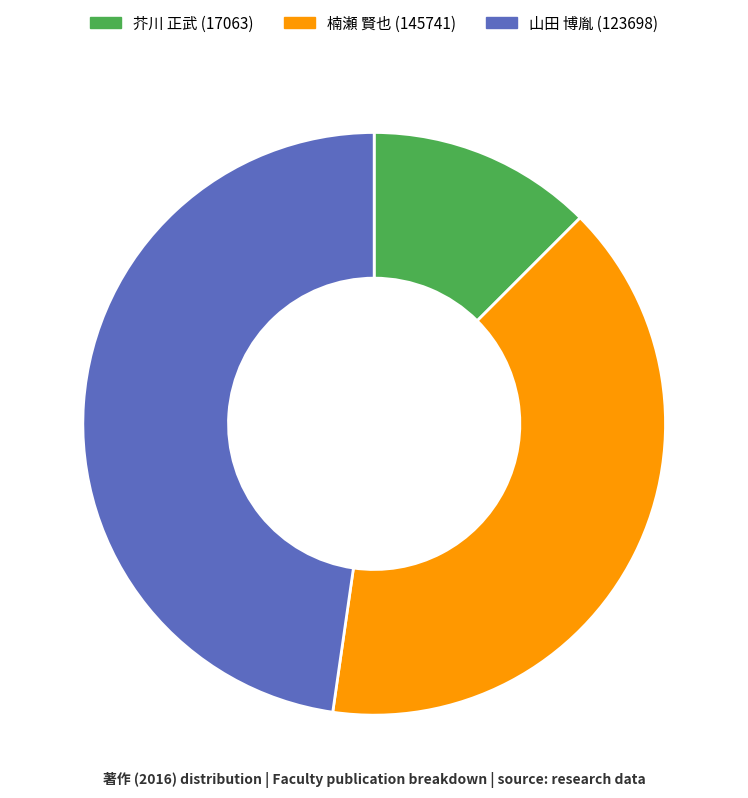

Does 芥川 正武 (17063) represent more than half of the total?

No